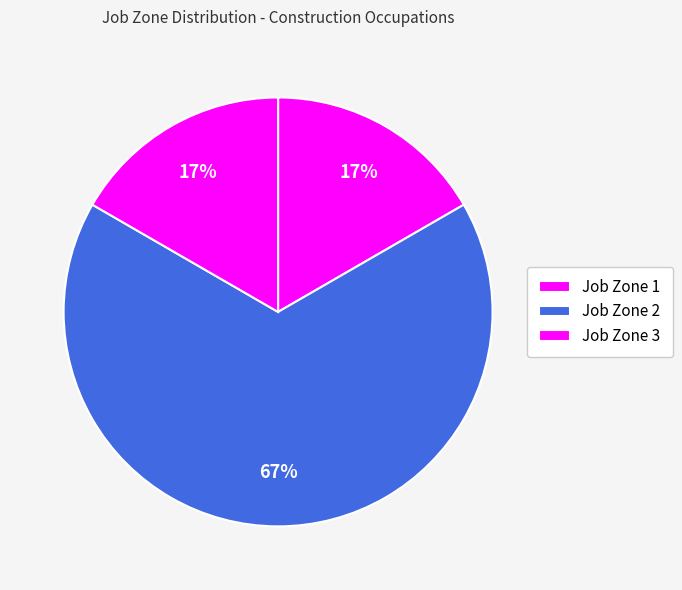

How many segments does this pie chart have?

3